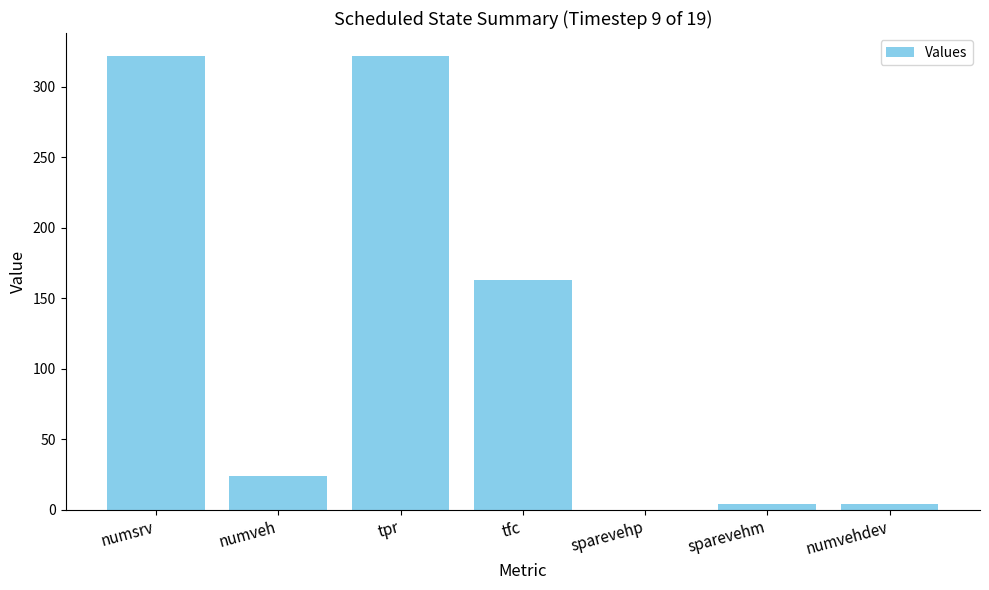

Reading left to right, list all the values displayed in this chart.

322	24	322	163	0	4	4